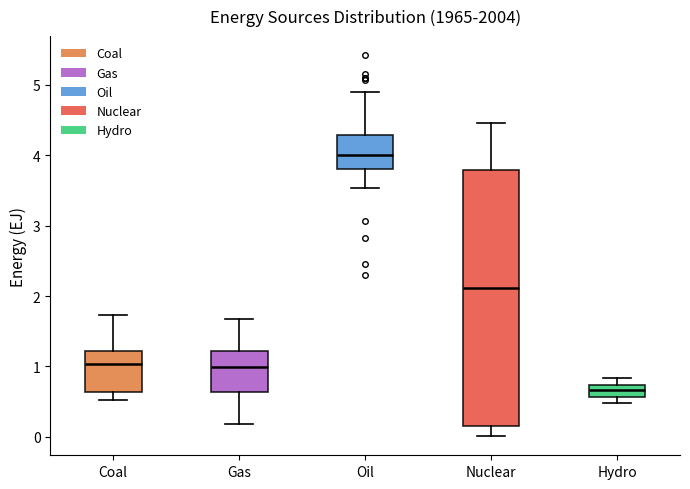

Which box is the tallest, from its lower edge to its upper edge?

Nuclear